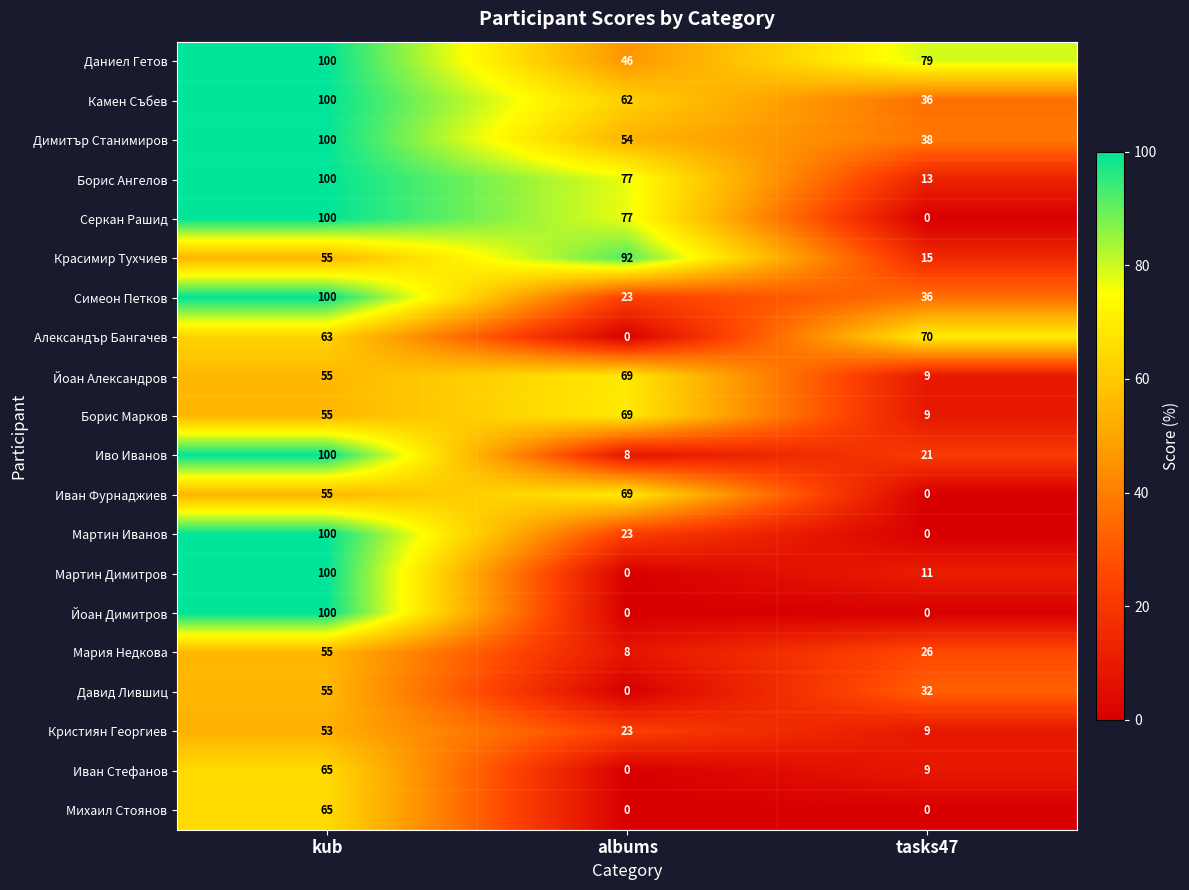

Which label corresponds to the largest value in the chart?

kub